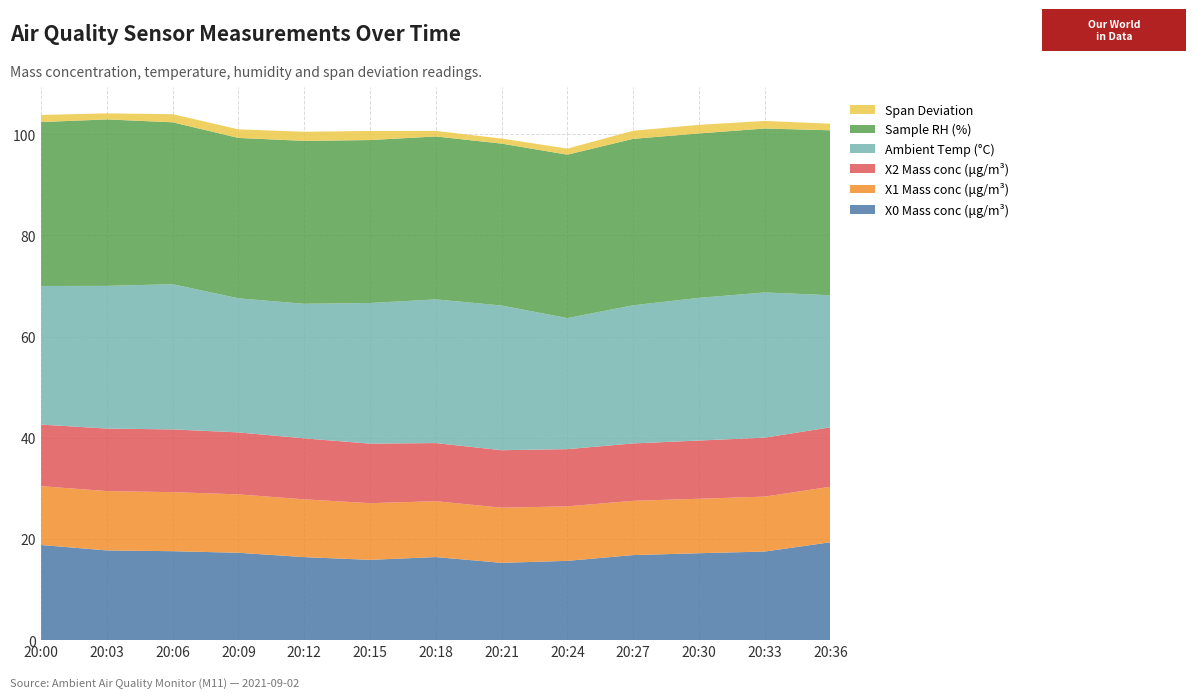

Reading right to left, what are all the values shown in this chart?

X0 Mass conc (μg/m³): 20:36=19.4	20:33=17.5	20:30=17.2	20:27=16.8	20:24=15.7	20:21=15.3	20:18=16.4	20:15=15.9	20:12=16.4	20:09=17.3	20:06=17.6	20:03=17.7	20:00=18.8
X1 Mass conc (μg/m³): 20:36=11.0	20:33=10.9	20:30=10.8	20:27=10.7	20:24=10.8	20:21=10.9	20:18=11.0	20:15=11.2	20:12=11.4	20:09=11.5	20:06=11.7	20:03=11.7	20:00=11.6
X2 Mass conc (μg/m³): 20:36=11.8	20:33=11.7	20:30=11.5	20:27=11.3	20:24=11.3	20:21=11.4	20:18=11.5	20:15=11.8	20:12=12.1	20:09=12.2	20:06=12.4	20:03=12.4	20:00=12.2
Ambient Temp (°C): 20:36=26.1	20:33=28.7	20:30=28.2	20:27=27.3	20:24=25.9	20:21=28.6	20:18=28.4	20:15=27.8	20:12=26.6	20:09=26.5	20:06=28.7	20:03=28.2	20:00=27.4
Sample RH (%): 20:36=32.6	20:33=32.4	20:30=32.5	20:27=32.9	20:24=32.3	20:21=32.0	20:18=32.2	20:15=32.2	20:12=32.2	20:09=31.7	20:06=32.0	20:03=32.9	20:00=32.4
Span Deviation: 20:36=1.3	20:33=1.5	20:30=1.7	20:27=1.6	20:24=1.2	20:21=1.0	20:18=1.1	20:15=1.8	20:12=1.8	20:09=1.7	20:06=1.6	20:03=1.2	20:00=1.4